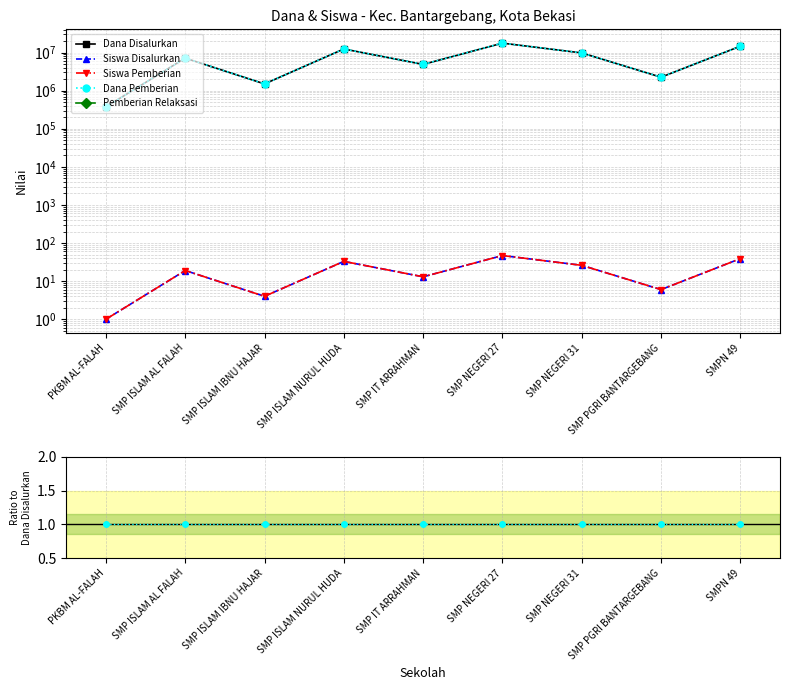

True or false: Pemberian Relaksasi and Dana Disalurkan intersect in this chart.

False